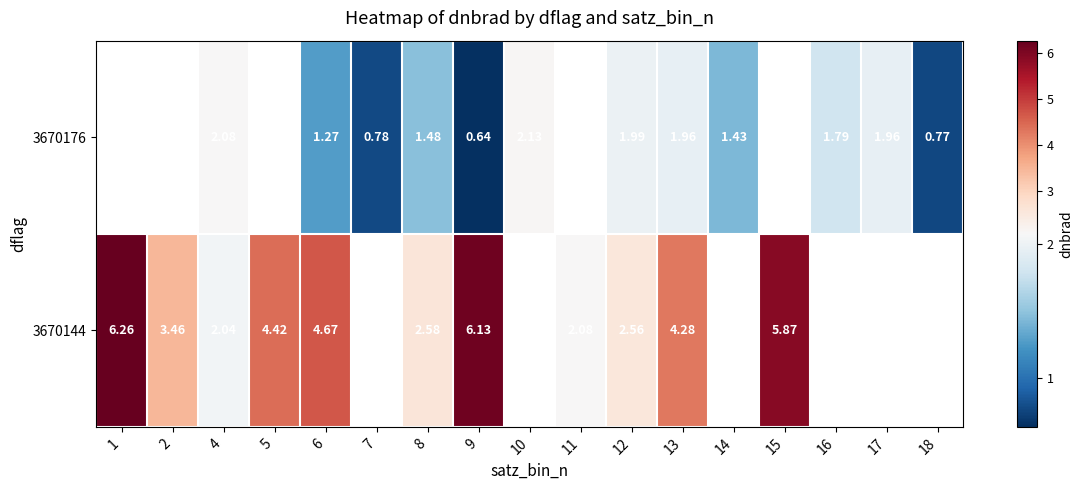

Is the value of 3670144 at 5 greater than the value of 3670176 at 4?

Yes